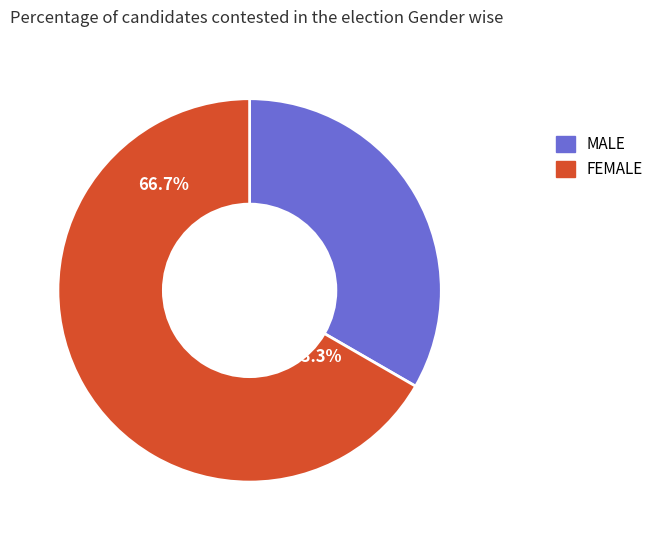

What percentage is NOT represented by Чоловіча?

66.7%